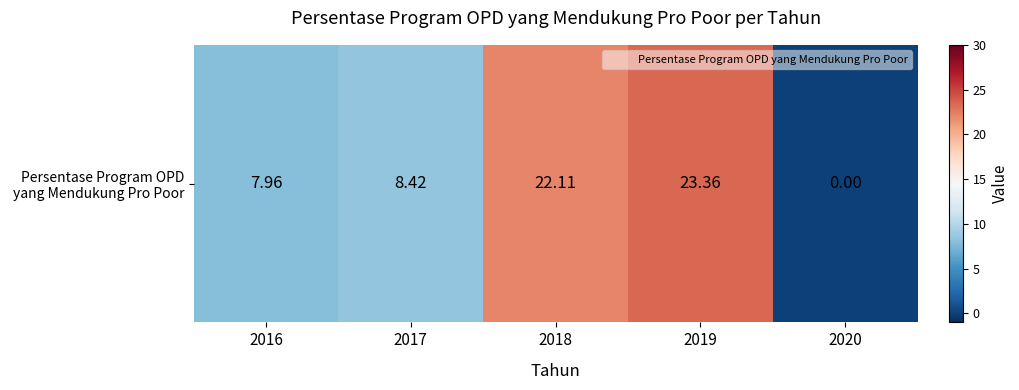

Reading left to right, list all the values displayed in this chart.

8.0	8.4	22.1	23.4	0.0